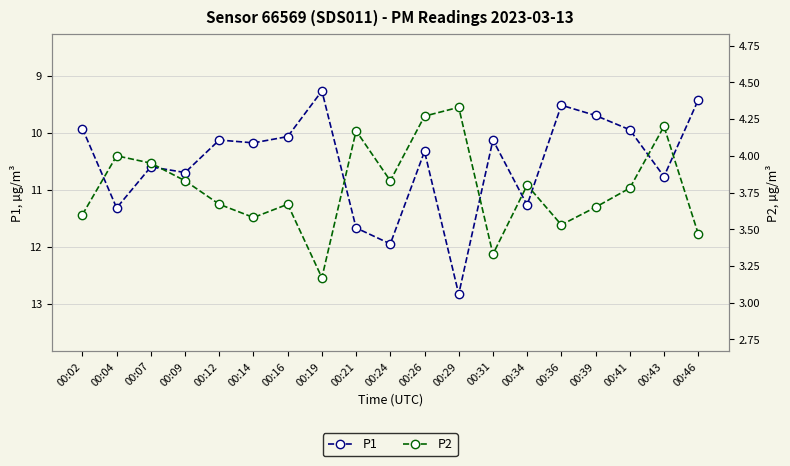

Reading left to right, transcribe all the data shown in this chart.

P1: 9.9	11.3	10.6	10.7	10.1	10.2	10.1	9.3	11.7	11.9	10.3	12.8	10.1	11.3	9.5	9.7	9.9	10.8	9.4
P2: 3.6	4.0	4.0	3.8	3.7	3.6	3.7	3.2	4.2	3.8	4.3	4.3	3.3	3.8	3.5	3.6	3.8	4.2	3.5